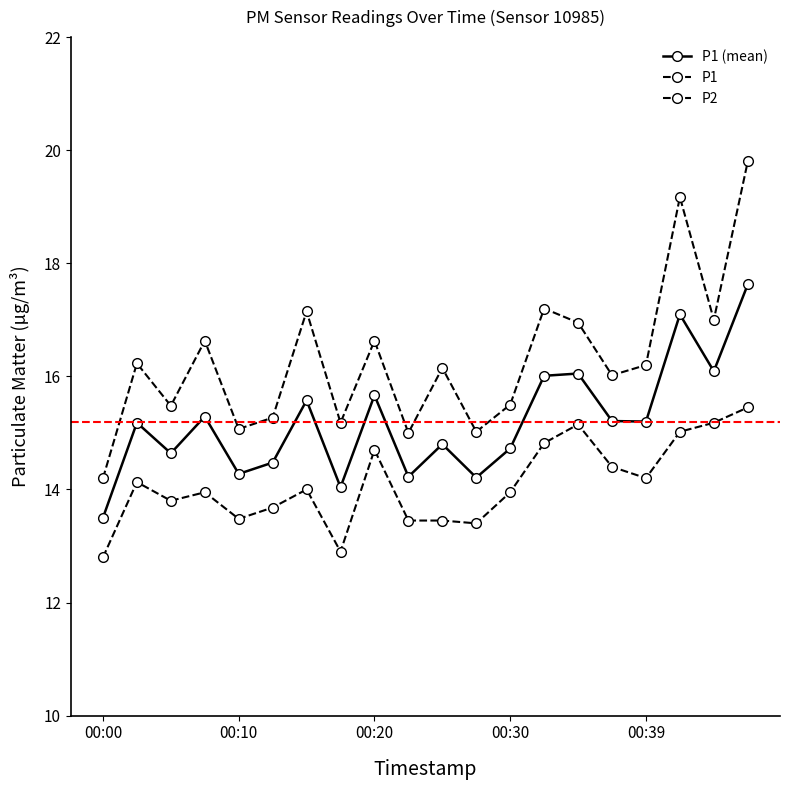

How many distinct data groups are displayed?

3